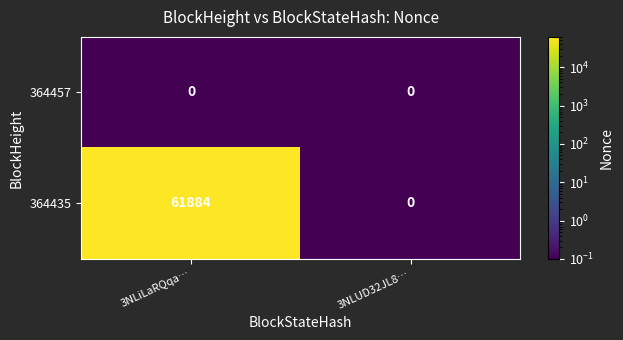

Count the number of categories in the chart.

2